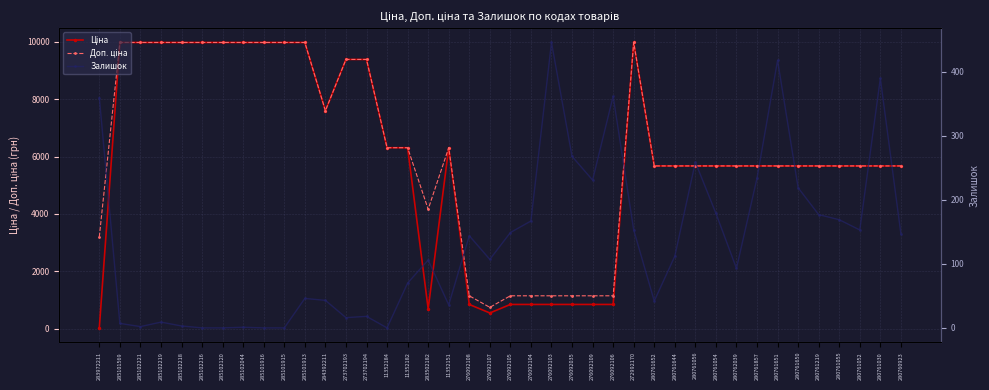

Is it true that Ціна equals 11282.6 at 11352184?

False